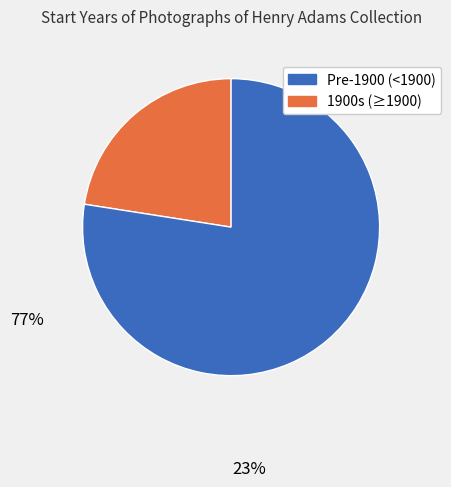

Is there a majority slice in this chart?

Yes